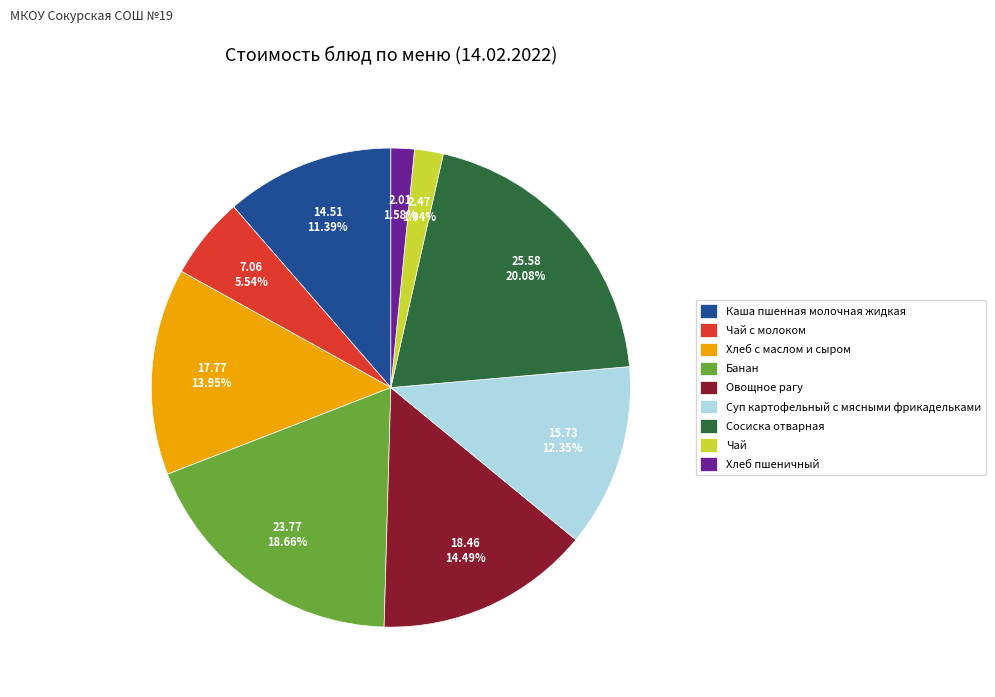

Which slice is the largest?

Сосиска отварная